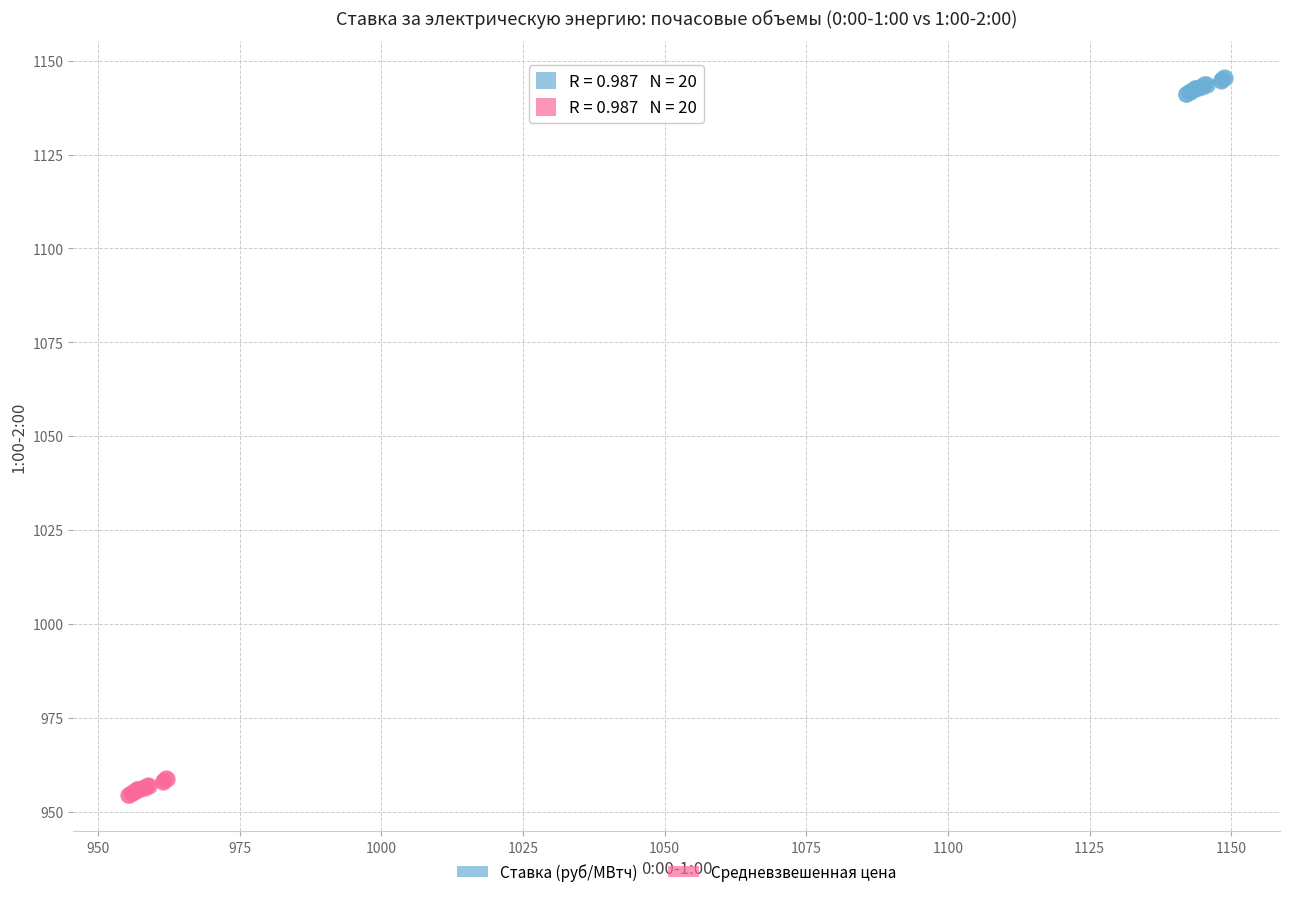

Which series reaches the minimum Y coordinate?

Средневзвешенная цена